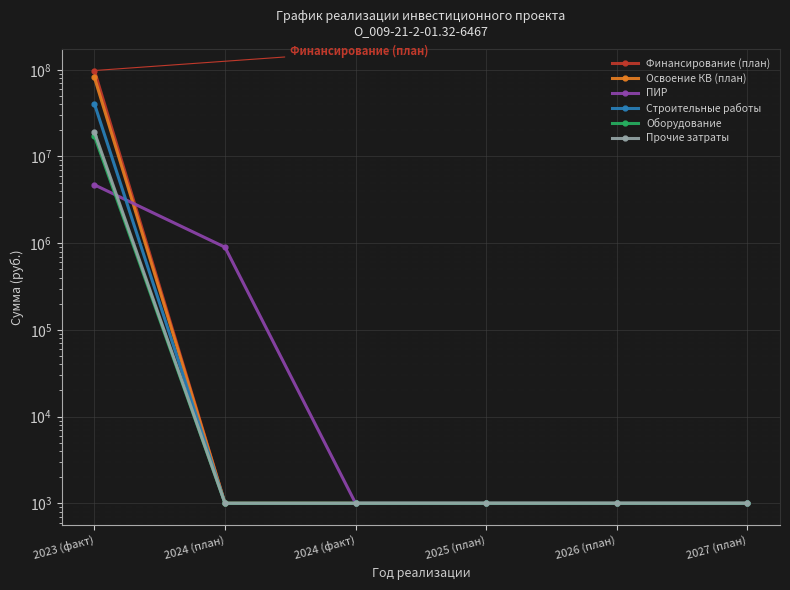

Reading right to left, list all the values displayed in this chart.

Финансирование (план): 1000	1000	1000	1000	1000	98012725
Освоение КВ (план): 1000	1000	1000	1000	1000	81677271
ПИР: 1000	1000	1000	1000	898279	4710205
Строительные работы: 1000	1000	1000	1000	1000	40544050
Оборудование: 1000	1000	1000	1000	1000	17278124
Прочие затраты: 1000	1000	1000	1000	1000	19144892